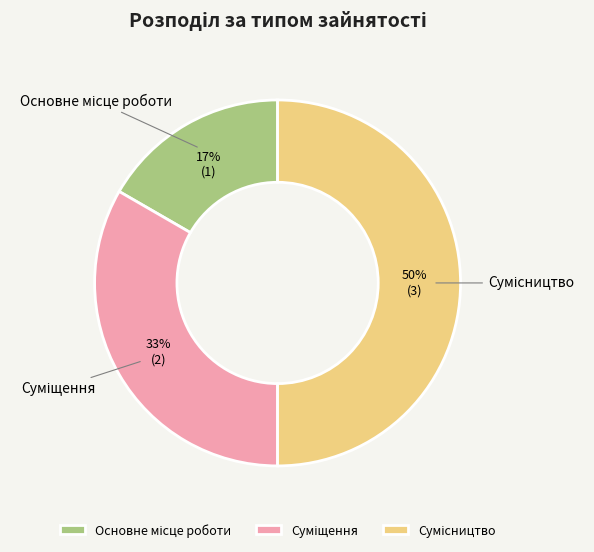

To the nearest percent, what is the difference between the largest and smallest slice percentages?

33%